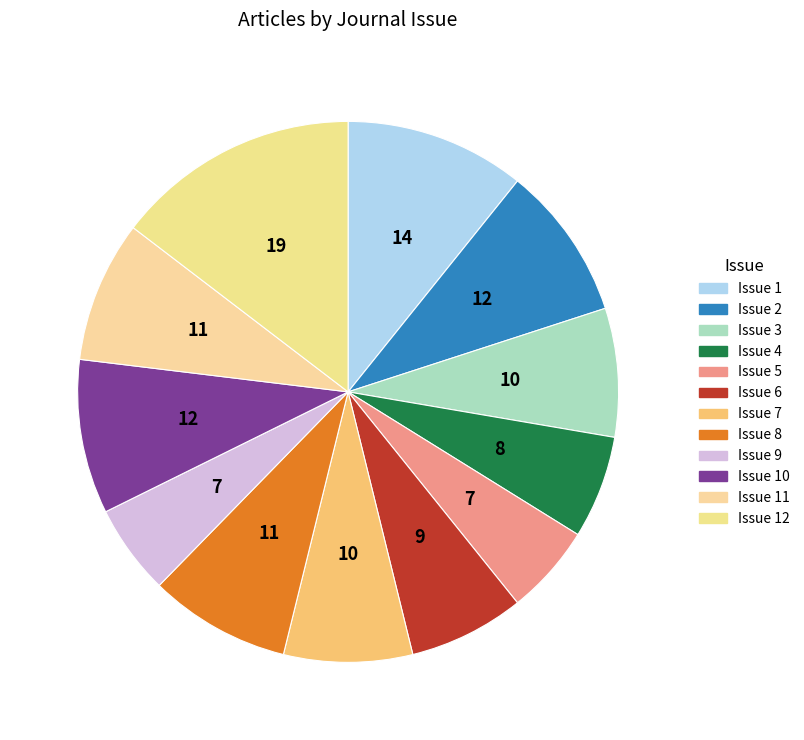

How many slices are in this pie chart?

12